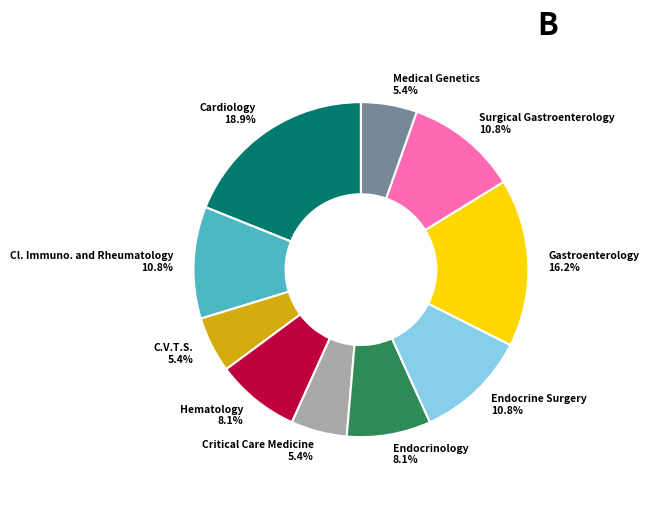

Between Surgical Gastroenterology and Gastroenterology, which is larger?

Gastroenterology